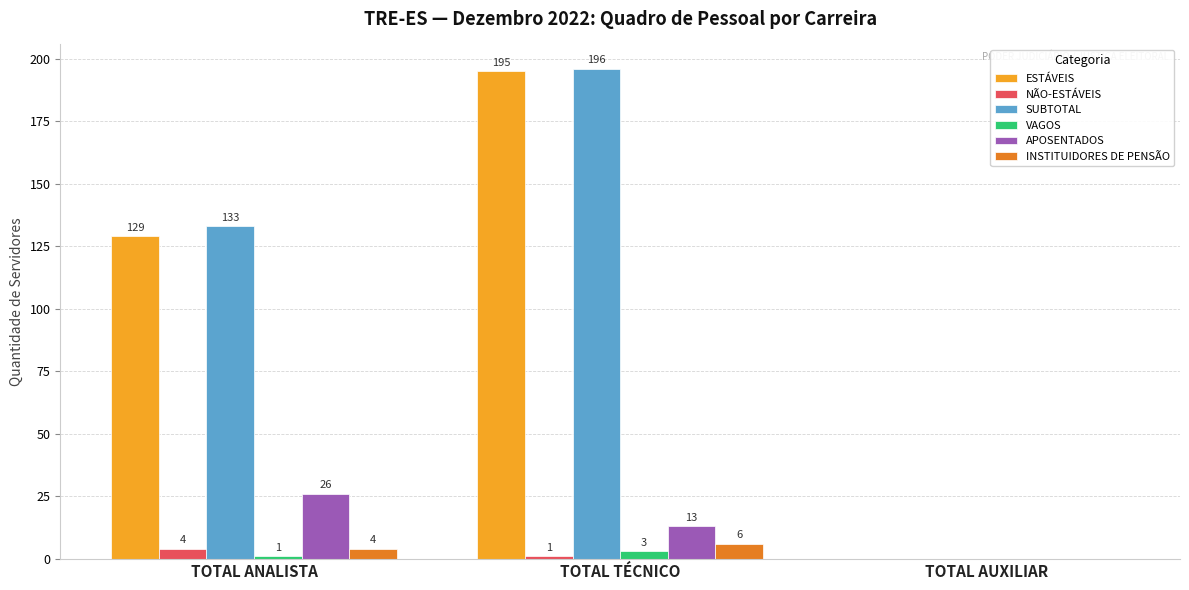

Reading left to right, list all the values displayed in this chart.

ESTÁVEIS: TOTAL ANALISTA=129	TOTAL TÉCNICO=195	TOTAL AUXILIAR=0
NÃO-ESTÁVEIS: TOTAL ANALISTA=4	TOTAL TÉCNICO=1	TOTAL AUXILIAR=0
SUBTOTAL: TOTAL ANALISTA=133	TOTAL TÉCNICO=196	TOTAL AUXILIAR=0
VAGOS: TOTAL ANALISTA=1	TOTAL TÉCNICO=3	TOTAL AUXILIAR=0
APOSENTADOS: TOTAL ANALISTA=26	TOTAL TÉCNICO=13	TOTAL AUXILIAR=0
INSTITUIDORES DE PENSÃO: TOTAL ANALISTA=4	TOTAL TÉCNICO=6	TOTAL AUXILIAR=0